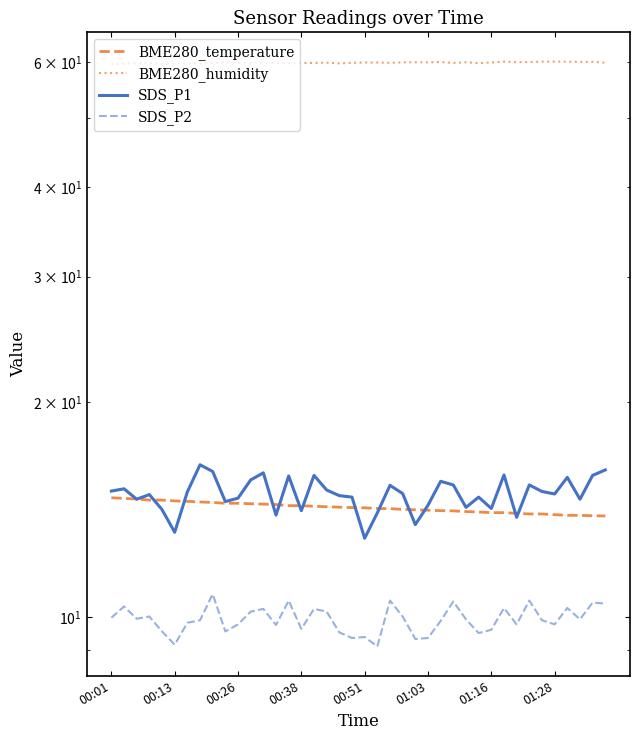

Where is SDS_P1 nearest to the value 14?

21